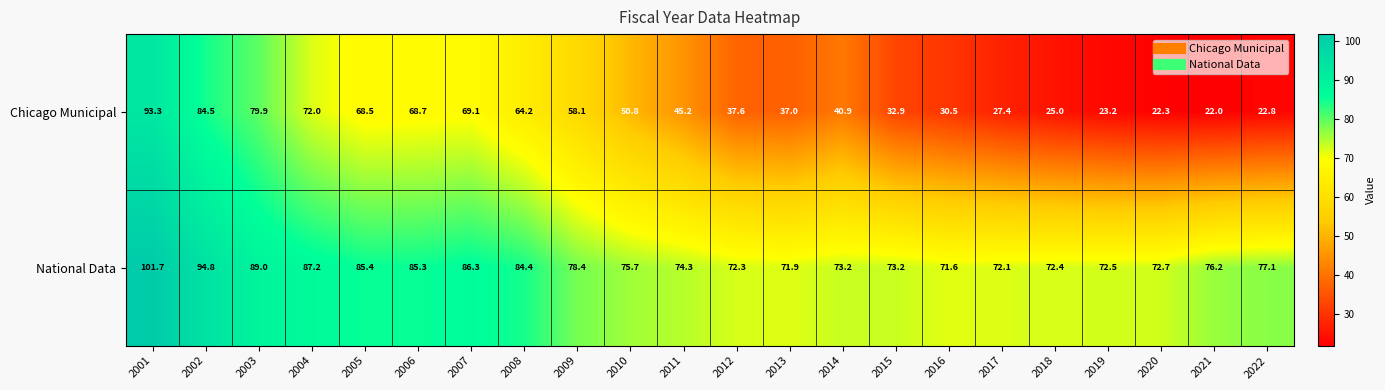

What is the approximate value of National Data at 2007?

86.3